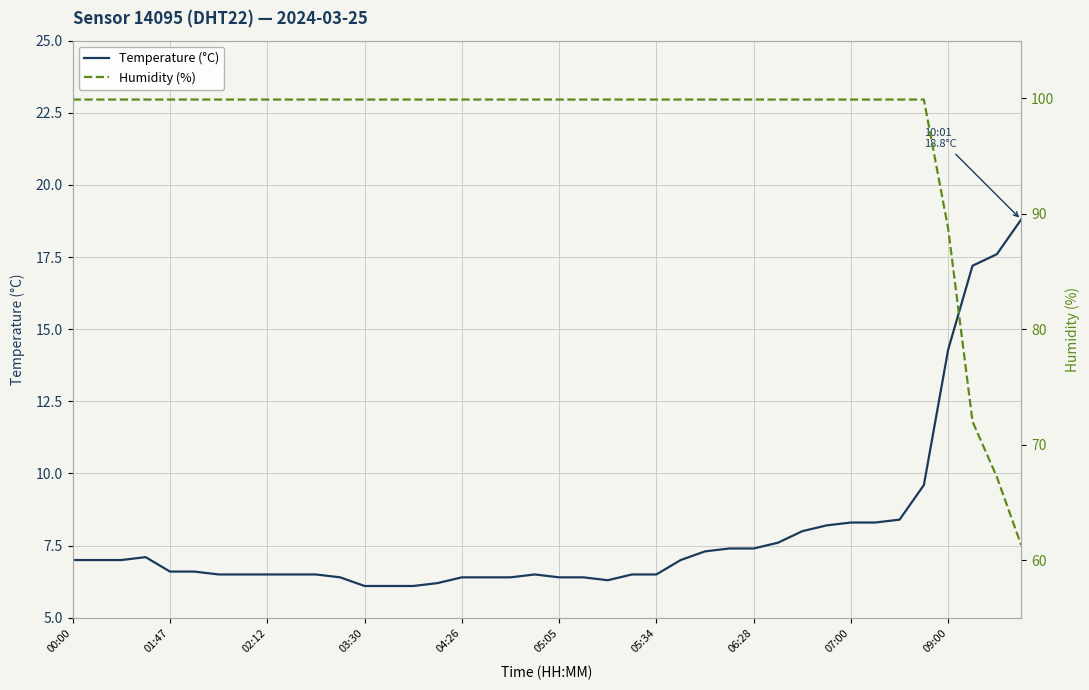

Is the value of Humidity (%) at 37 greater than the value of Temperature (°C) at 26?

Yes